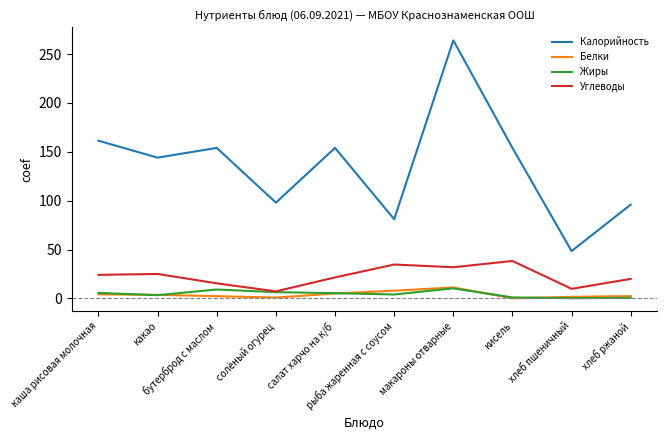

The value of Калорийность at хлеб пшеничный is 24.2. True or false?

False